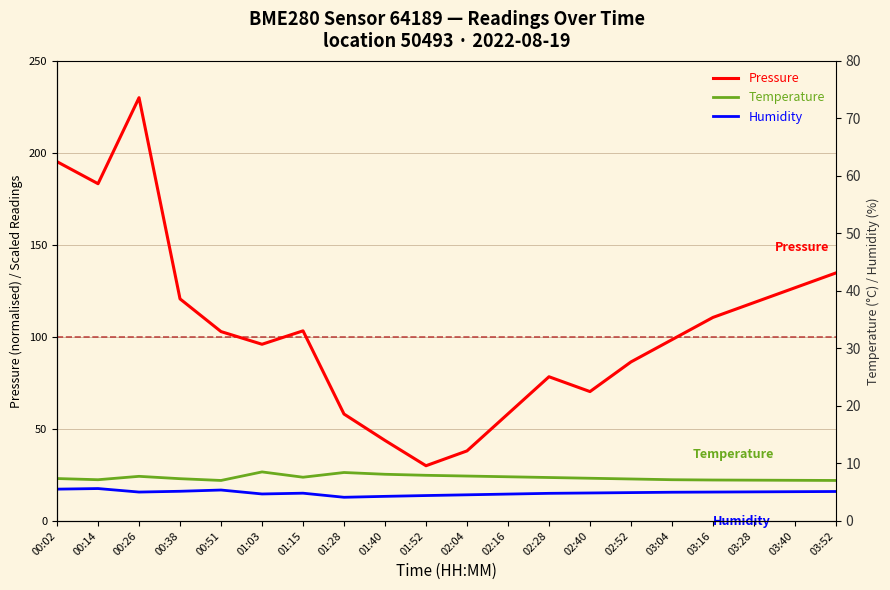

What is the difference between the maximum and second lowest values in the Temperature series?

4.6